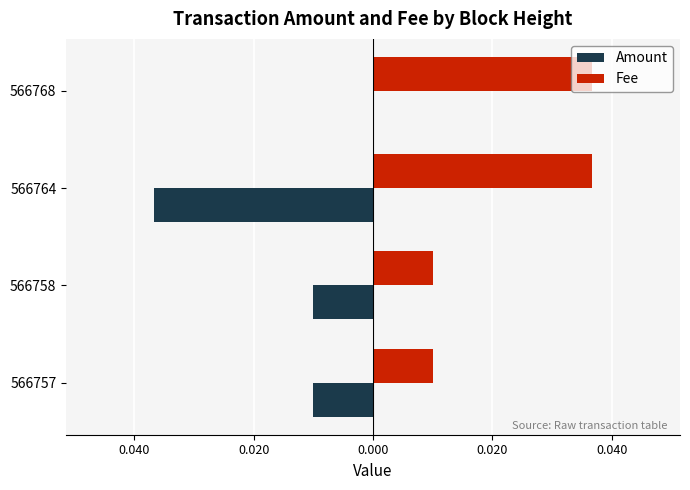

What are all the series names shown in the legend?

Amount, Fee